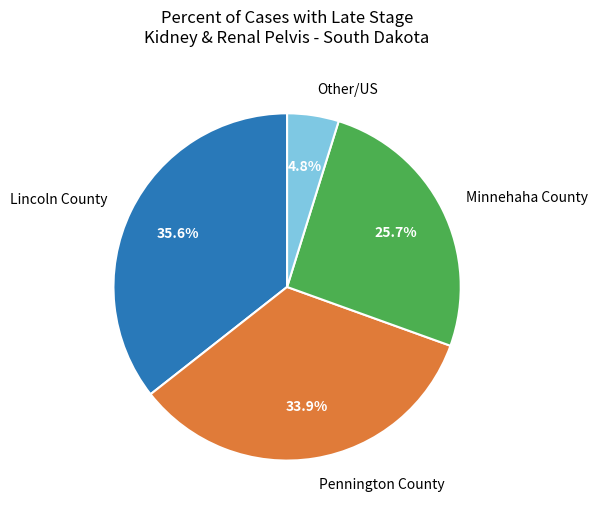

What is the largest slice in the pie chart?

Lincoln County